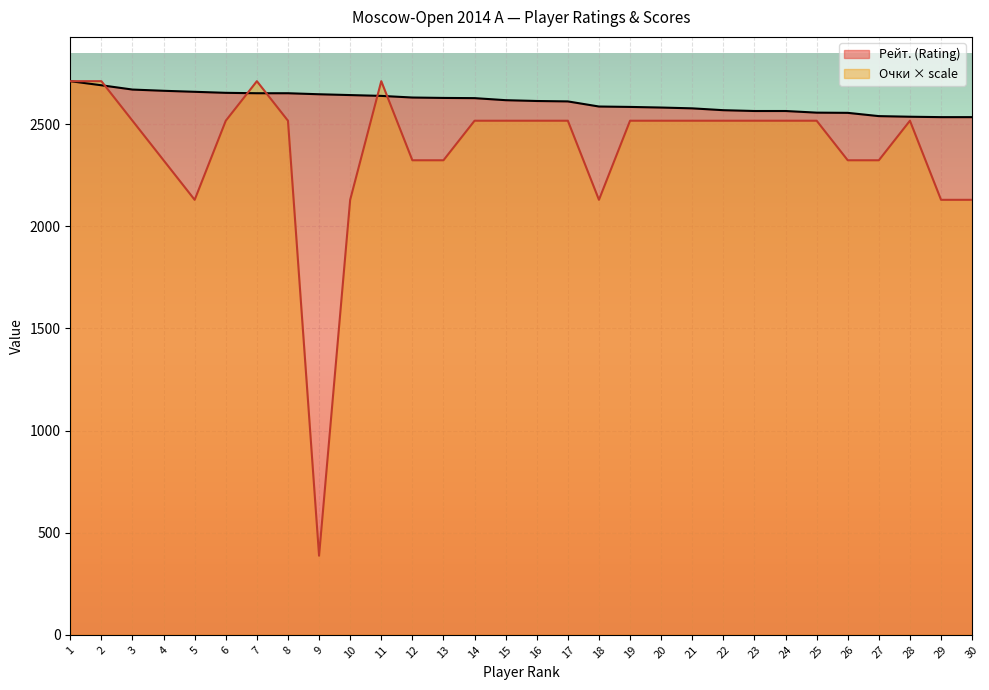

True or false: Очки has more than 1 interior local peaks.

True